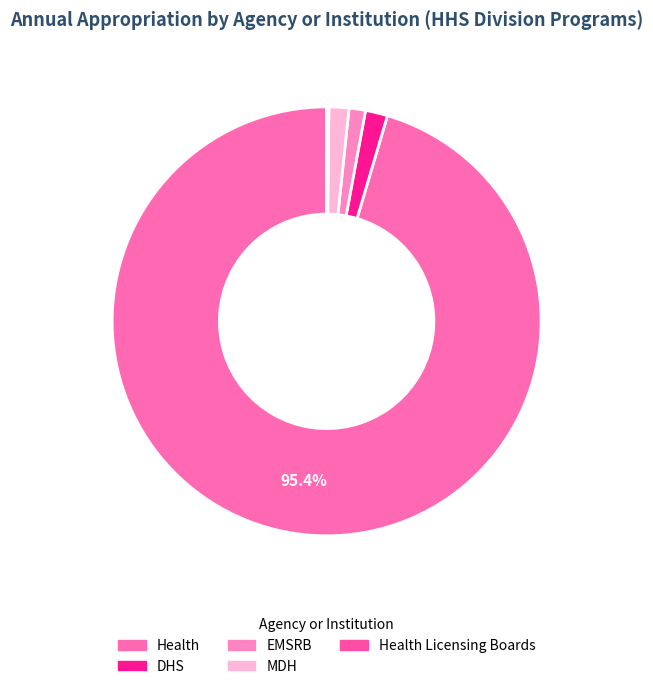

What is the majority slice?

Health